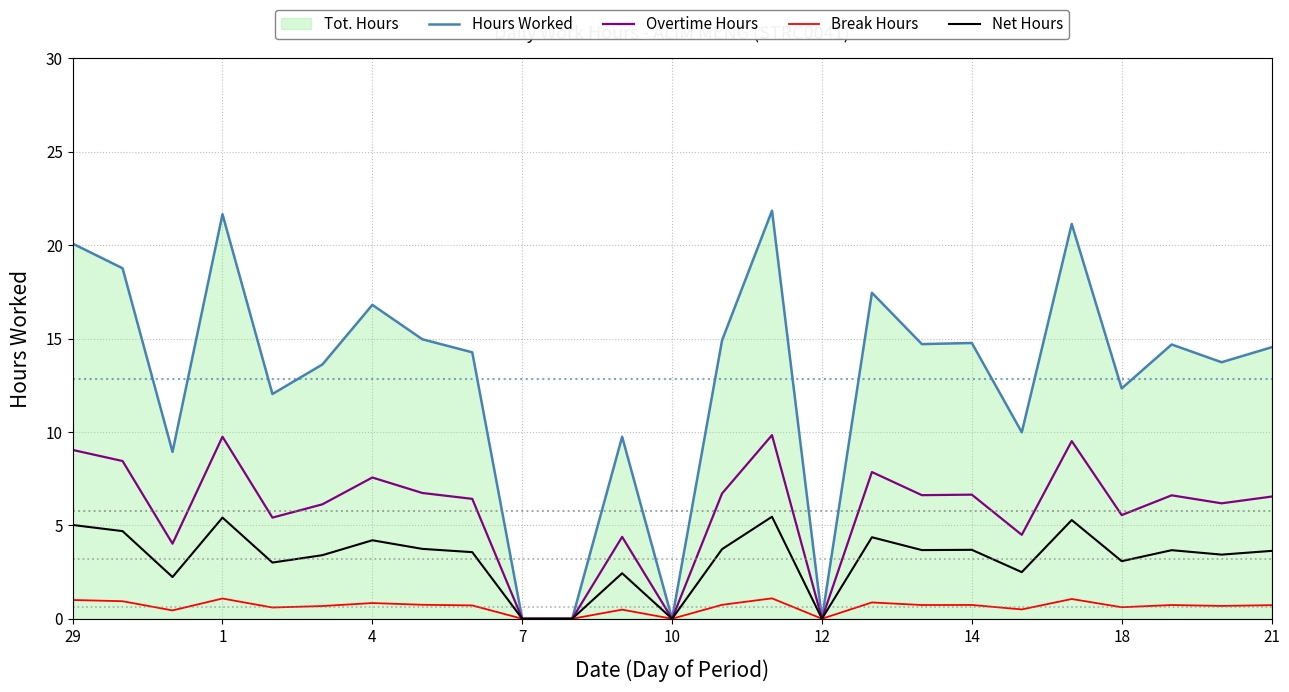

How many positive values does the Break Hours series have?

21